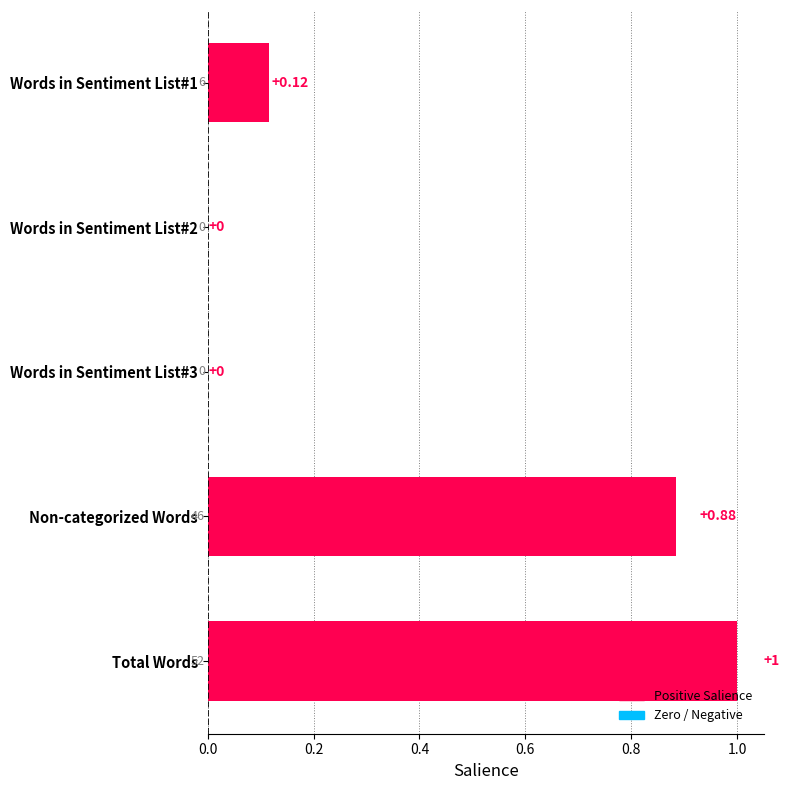

At which category does the chart reach its peak across all series?

Total Words